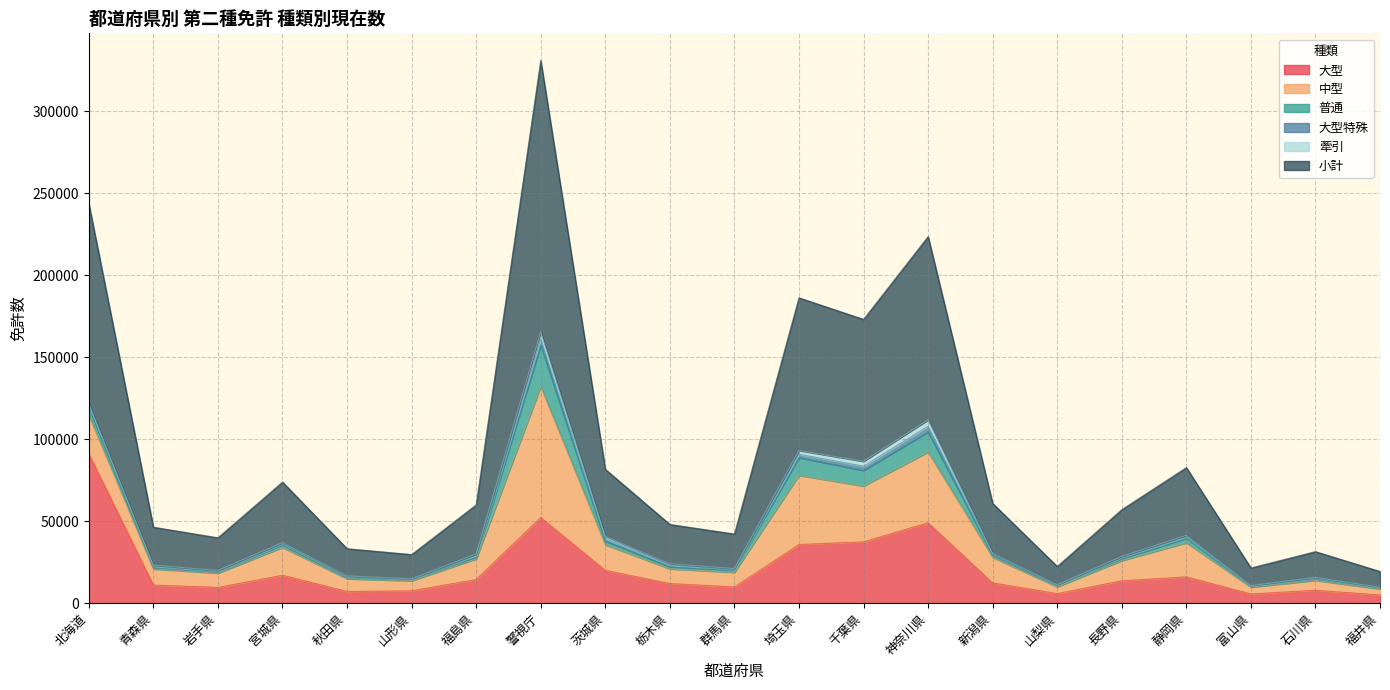

What is the spread (max minus min) of values at 山梨県?

10925